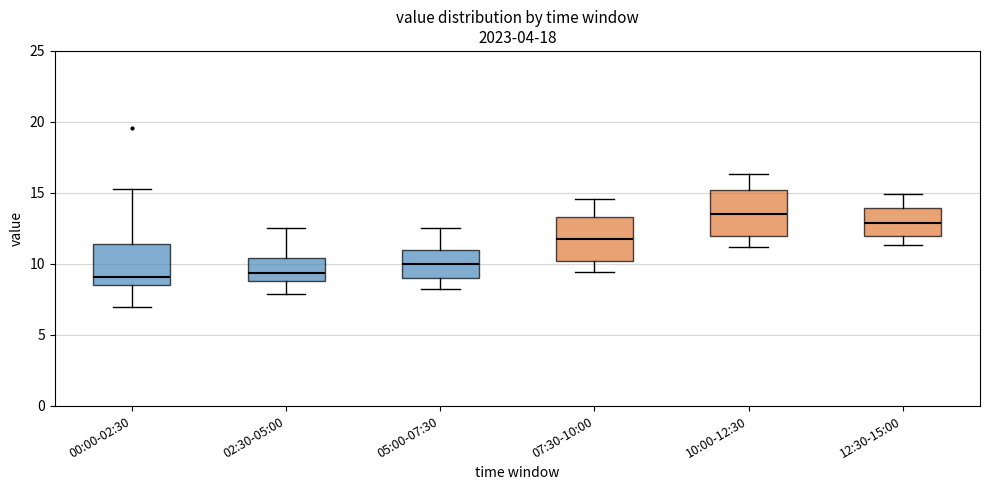

Reading left to right, read every box against the y-axis: the position of its median line, the range the box covers, and the ends of its whiskers. The values are not printed on the chart, so give them approximately, as read against the axis.

00:00-02:30: median 9.0, box 8.5 to 11.5, whiskers 7.0 to 15.5
02:30-05:00: median 9.5, box 9.0 to 10.5, whiskers 8.0 to 12.5
05:00-07:30: median 10.0, box 9.0 to 11.0, whiskers 8.0 to 12.5
07:30-10:00: median 12.0, box 10.0 to 13.5, whiskers 9.5 to 14.5
10:00-12:30: median 13.5, box 12.0 to 15.0, whiskers 11.0 to 16.5
12:30-15:00: median 13.0, box 12.0 to 14.0, whiskers 11.5 to 15.0